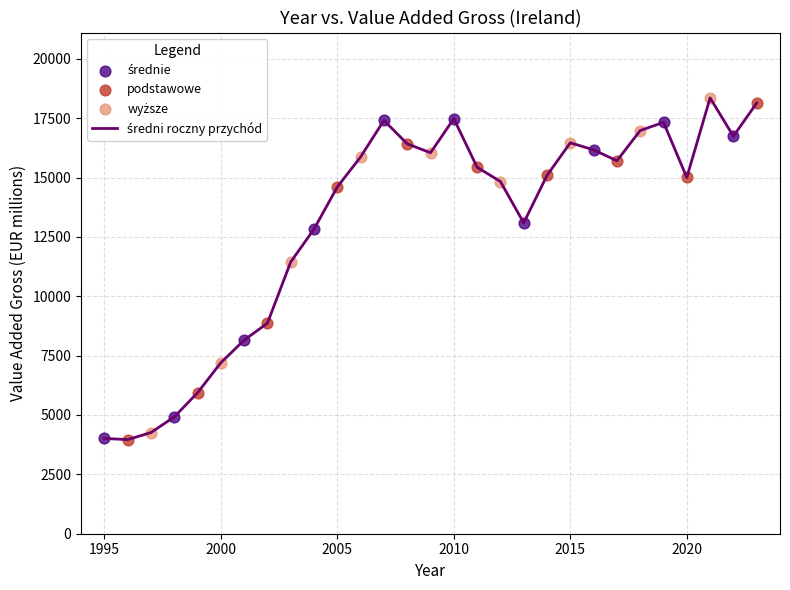

What is the greatest value displayed?

18353.8